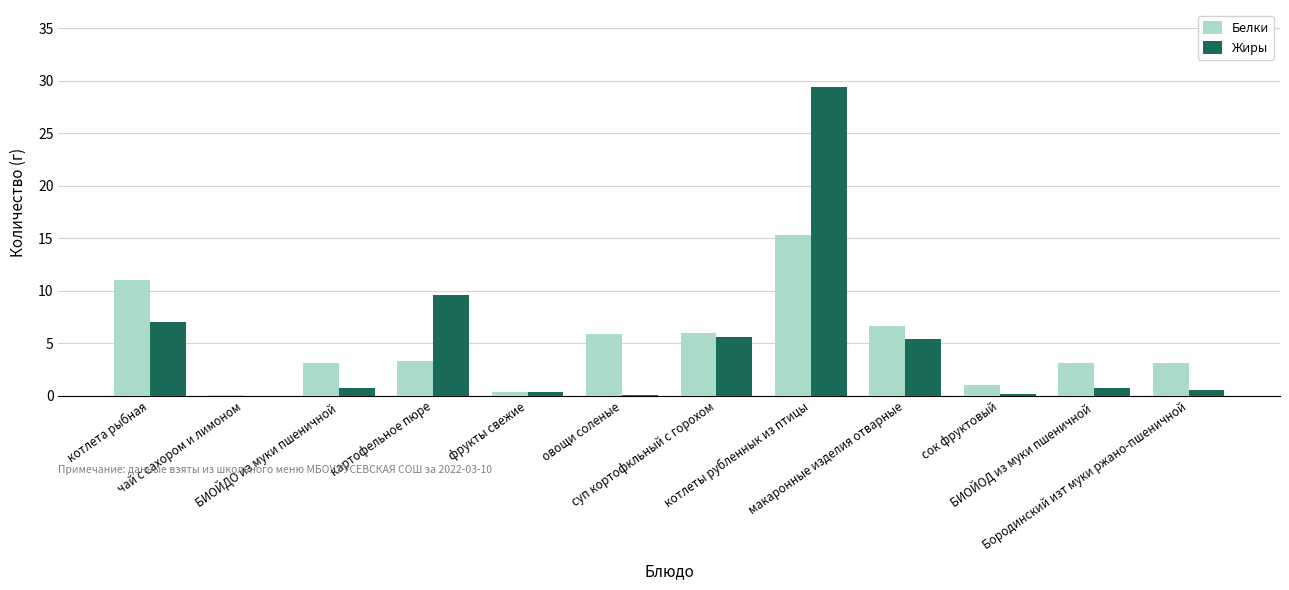

What are all the series names shown in the legend?

Белки, Жиры